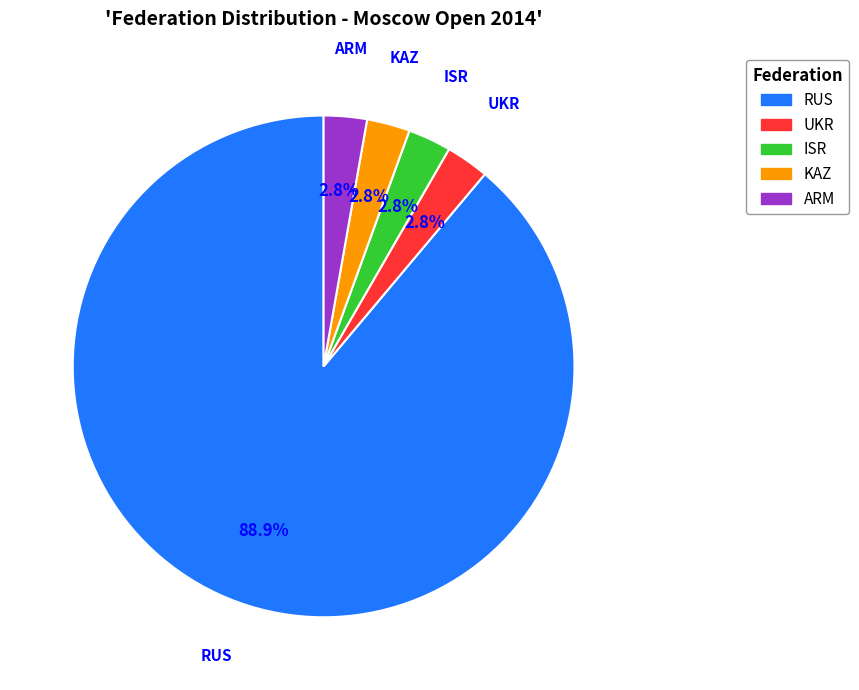

To the nearest percent, what percentage of the pie is UKR?

3%